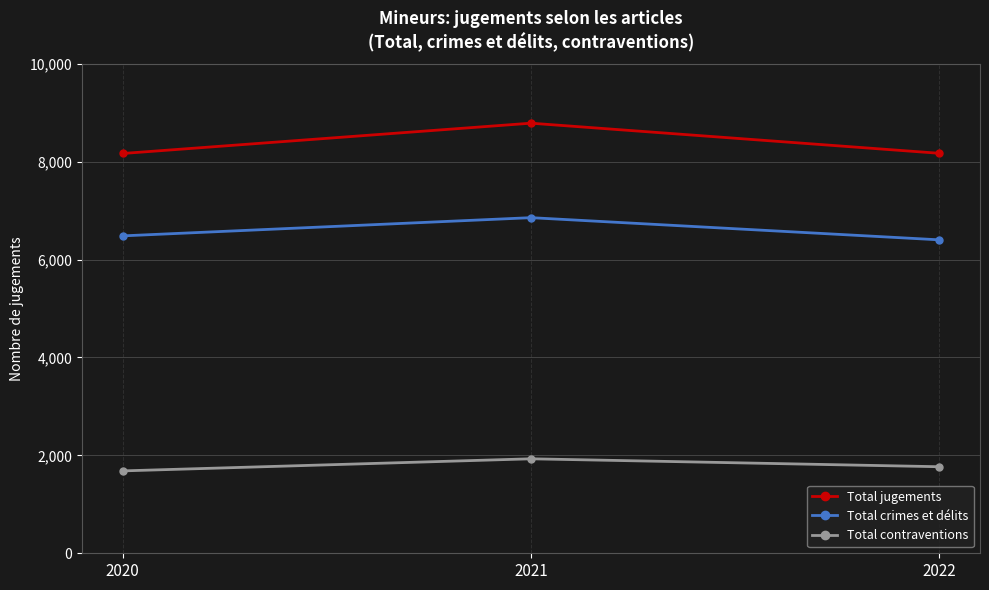

Is it true that Total crimes et délits equals 4560 at 2021?

False